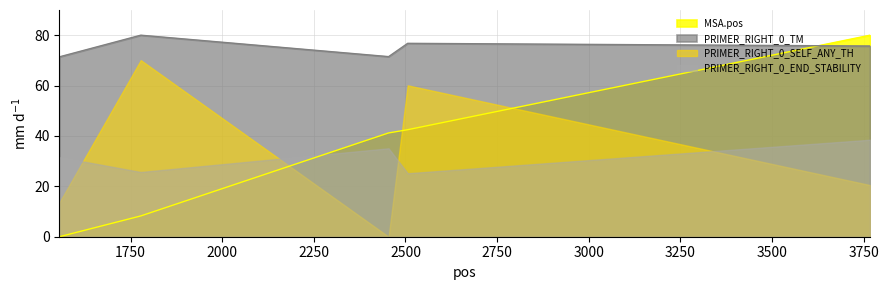

What is the value of the PRIMER_RIGHT_0_TM point at the 2nd from the left?

80.0